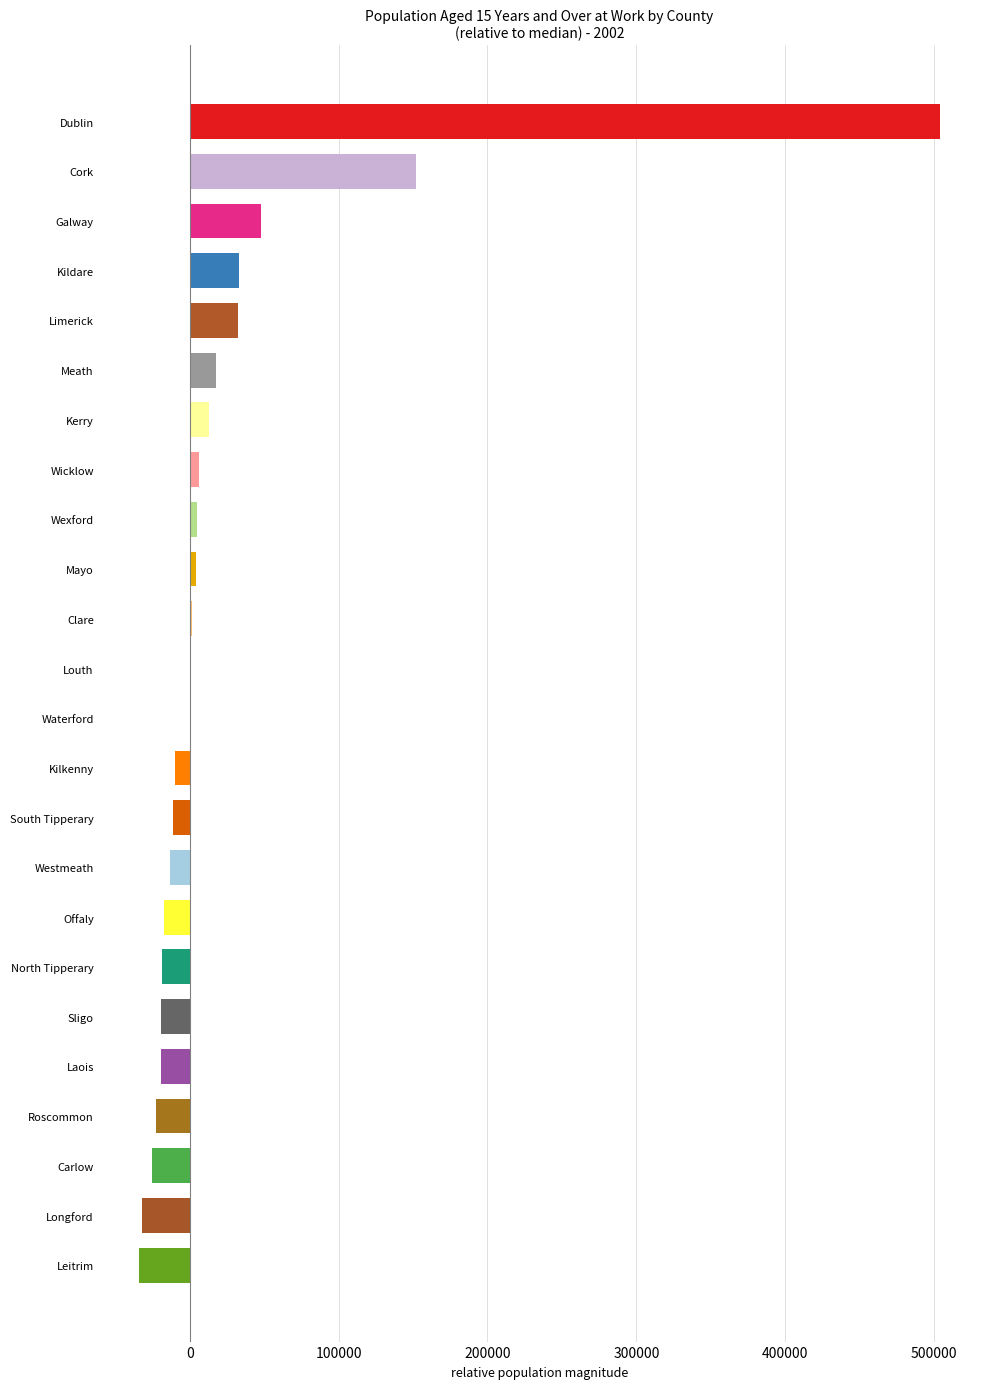

What is the sum of all values?

595194